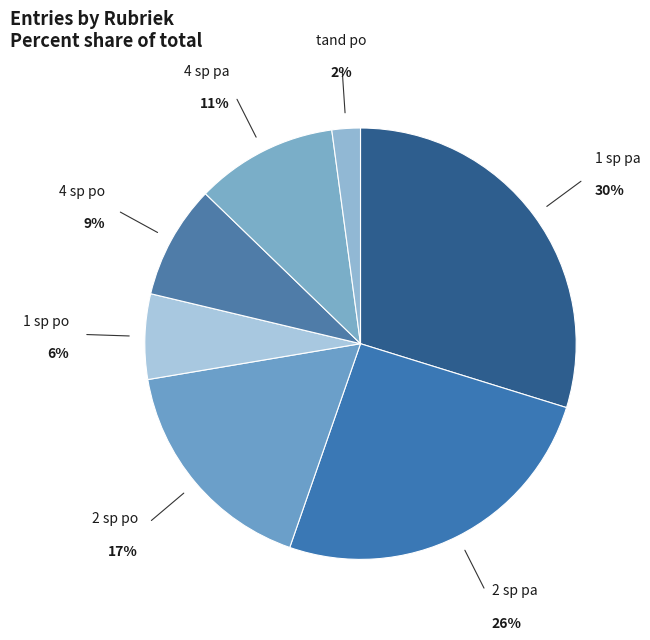

To the nearest percent, what is the difference between the largest and smallest slice percentages?

28%